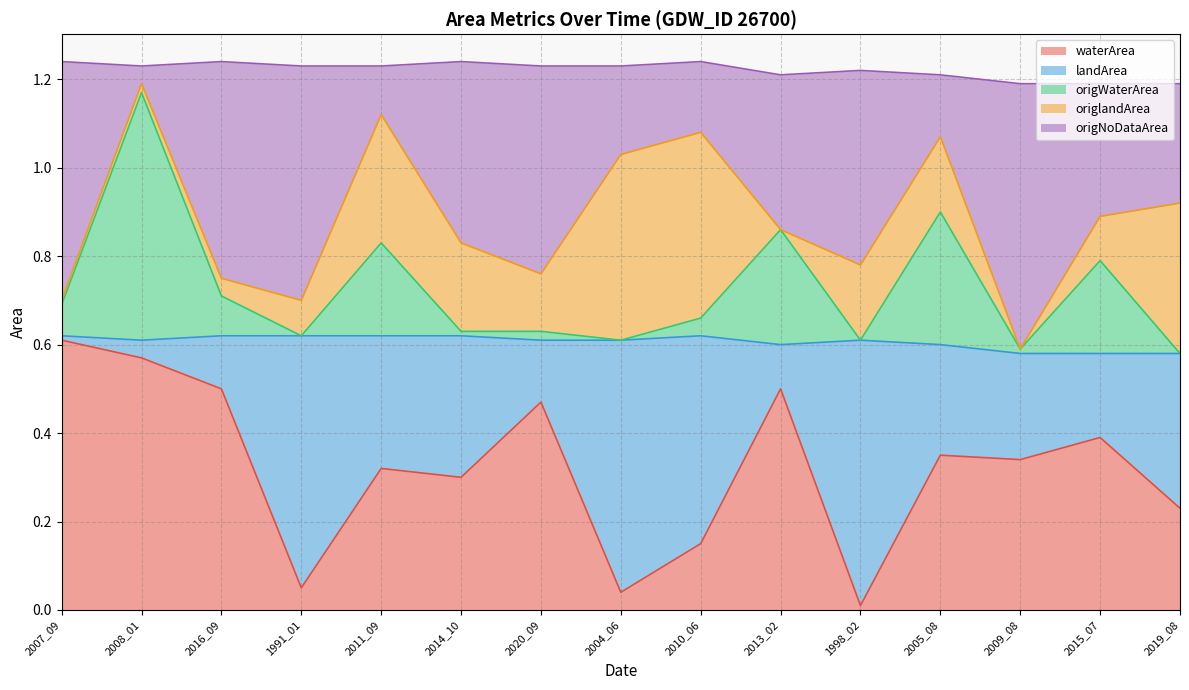

What is the value of the origNoDataArea point at the 13th from the left?

0.6